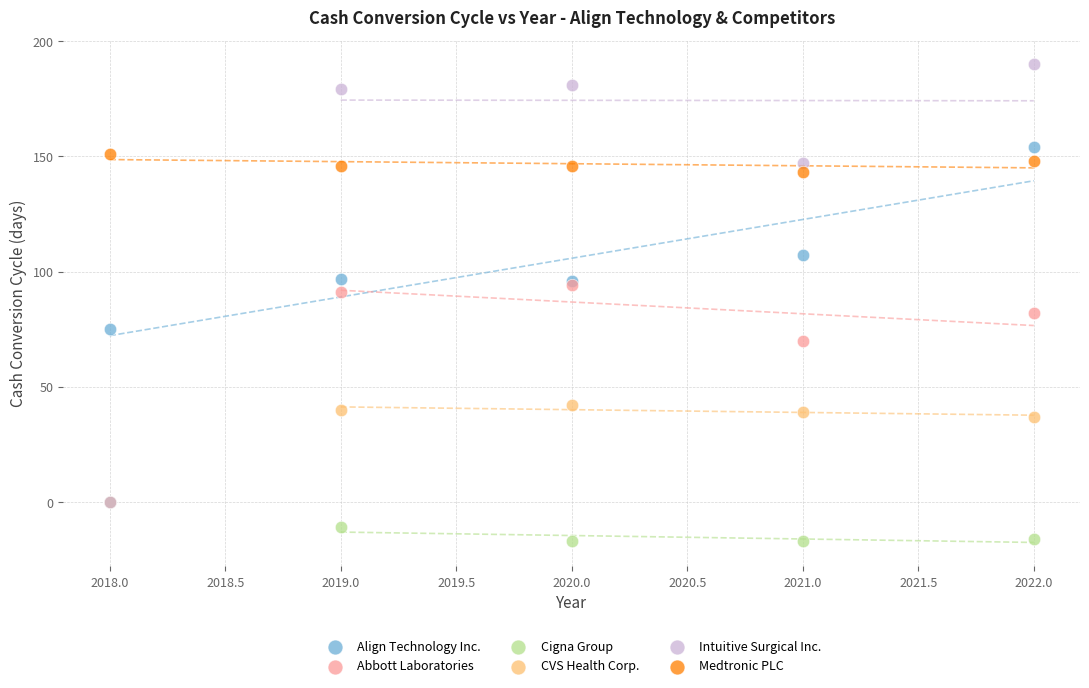

Which series reaches the maximum Y coordinate?

Intuitive Surgical Inc.